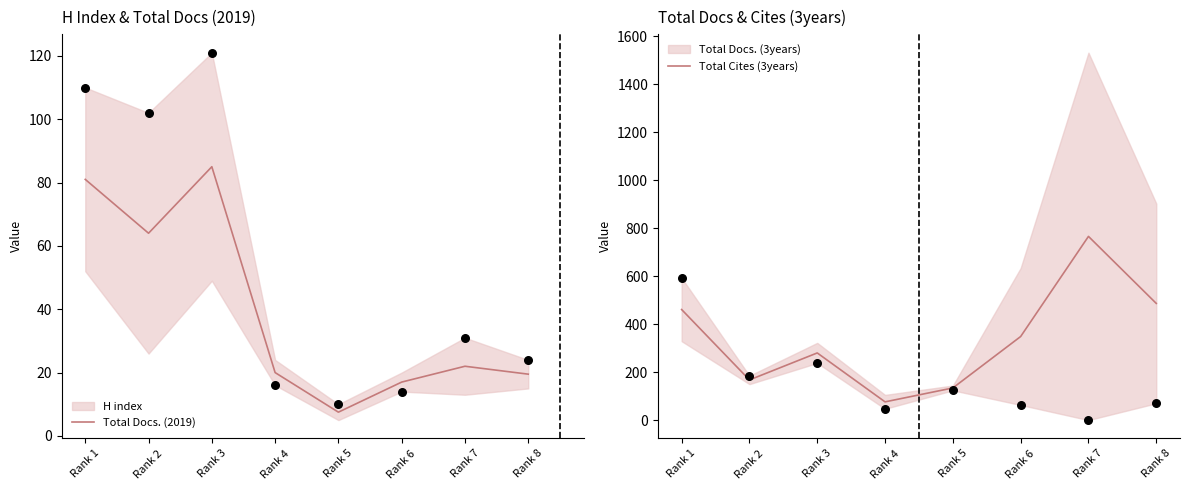

What is the total value across all series at Rank 3?

365.0